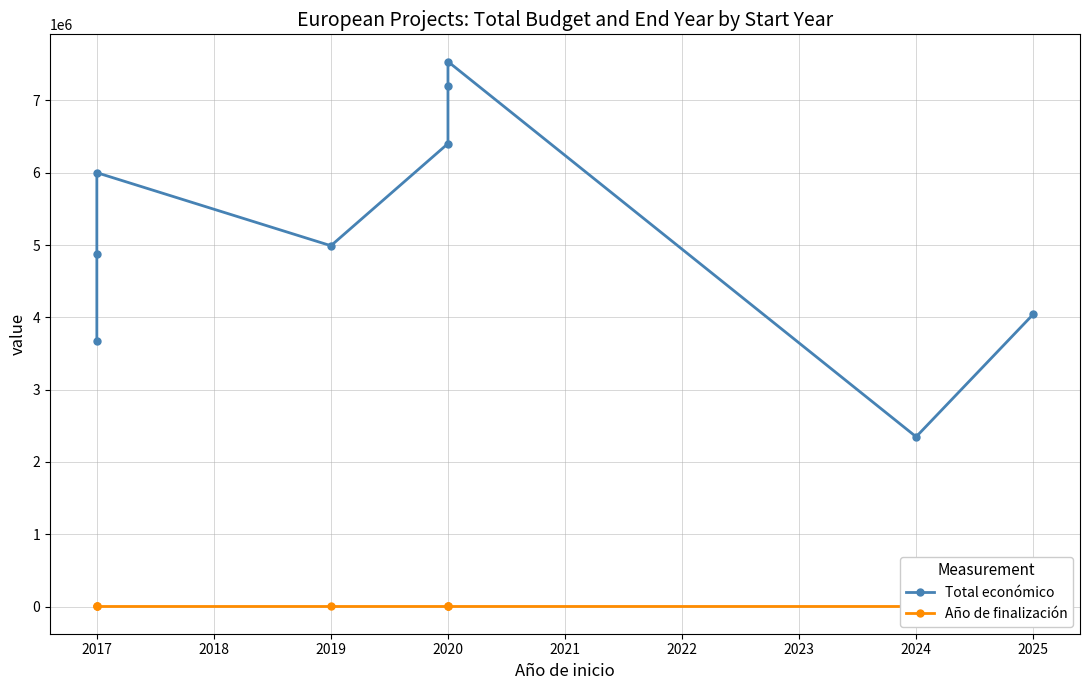

How many lines are shown in the chart?

2